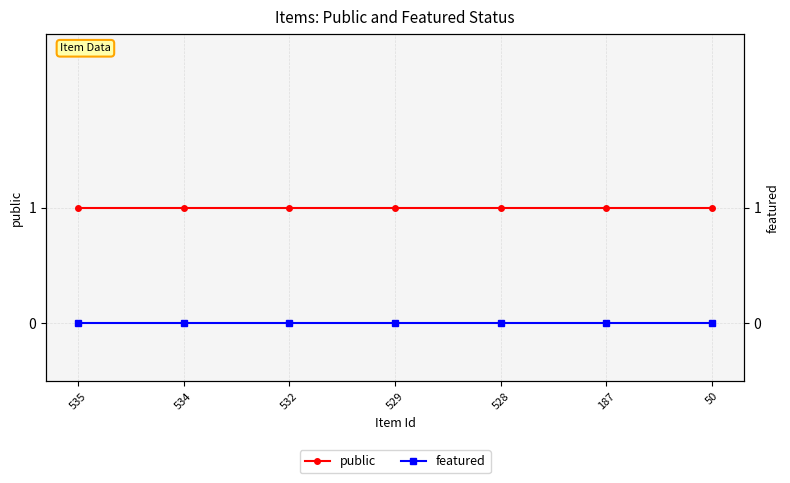

At how many categories does at least one series exceed 0?

7